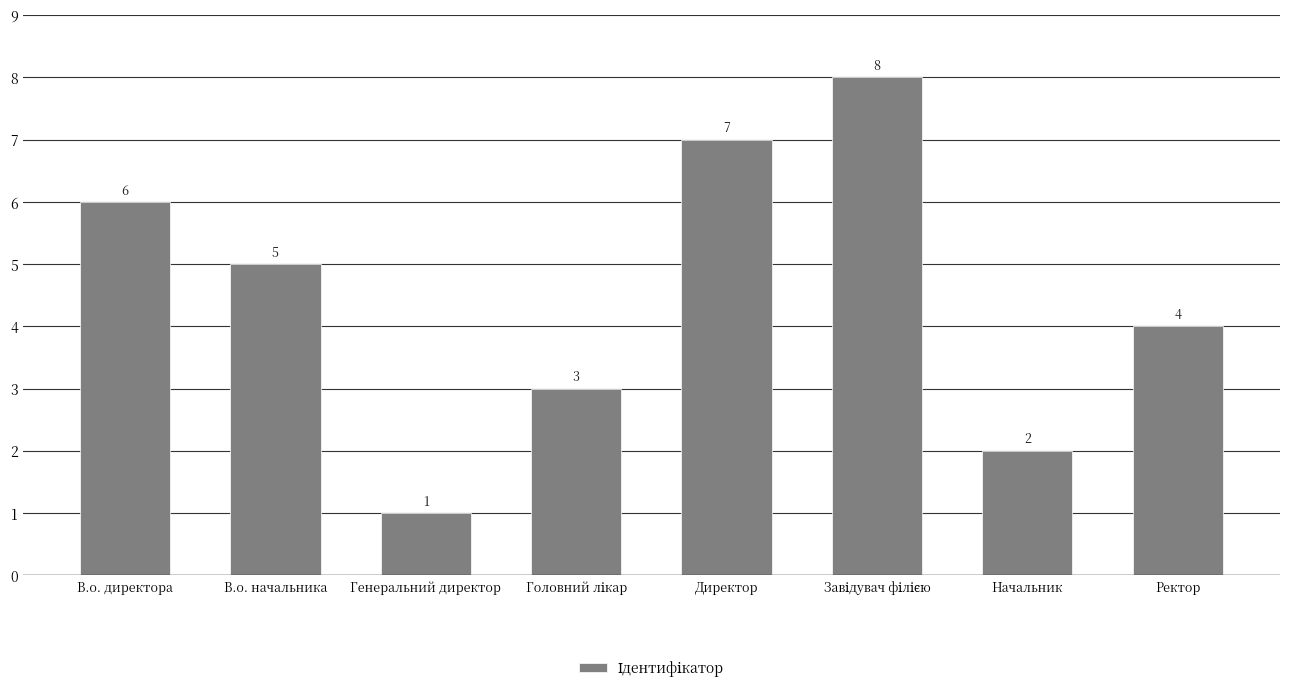

Reading left to right, list all the values displayed in this chart.

6	5	1	3	7	8	2	4